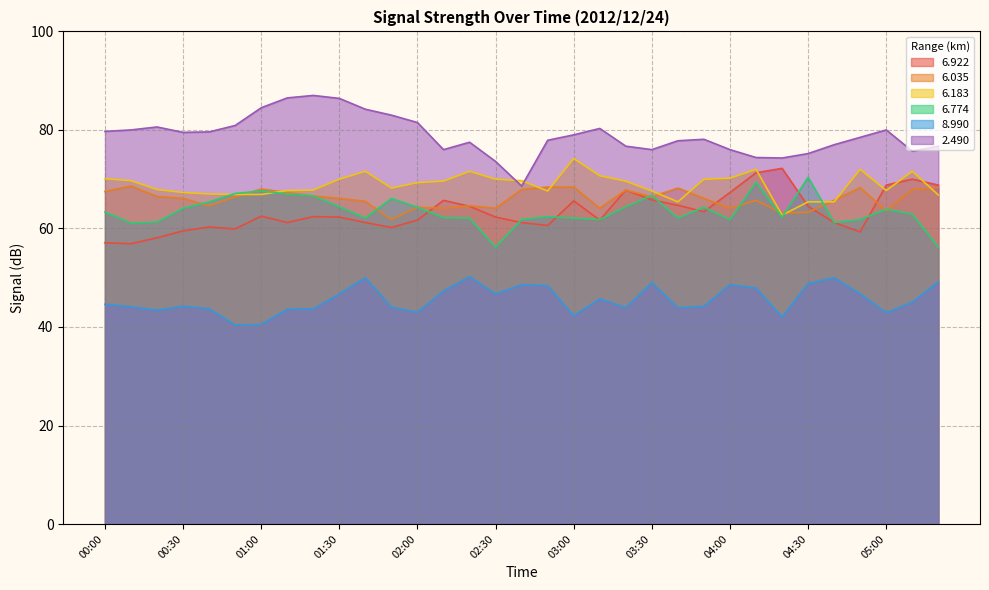

How many lines are shown in the chart?

6